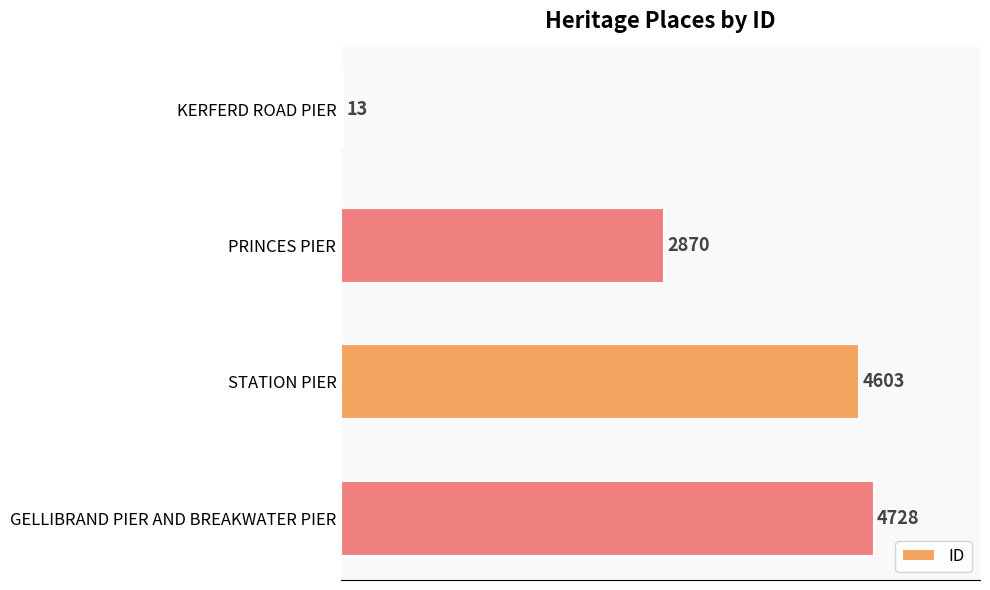

The value at GELLIBRAND PIER AND BREAKWATER PIER is 2130. True or false?

False